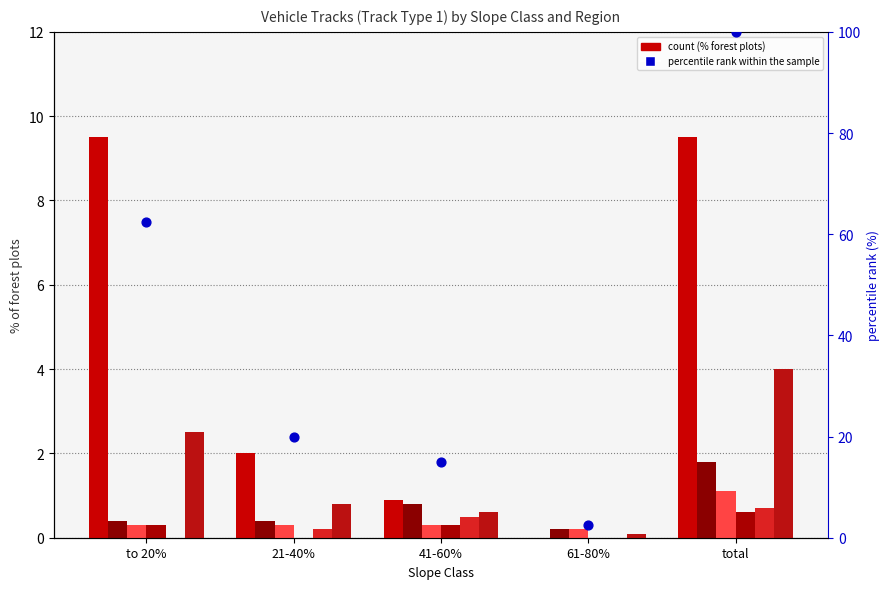

What is the total value across all series at 41-60%?

3.4